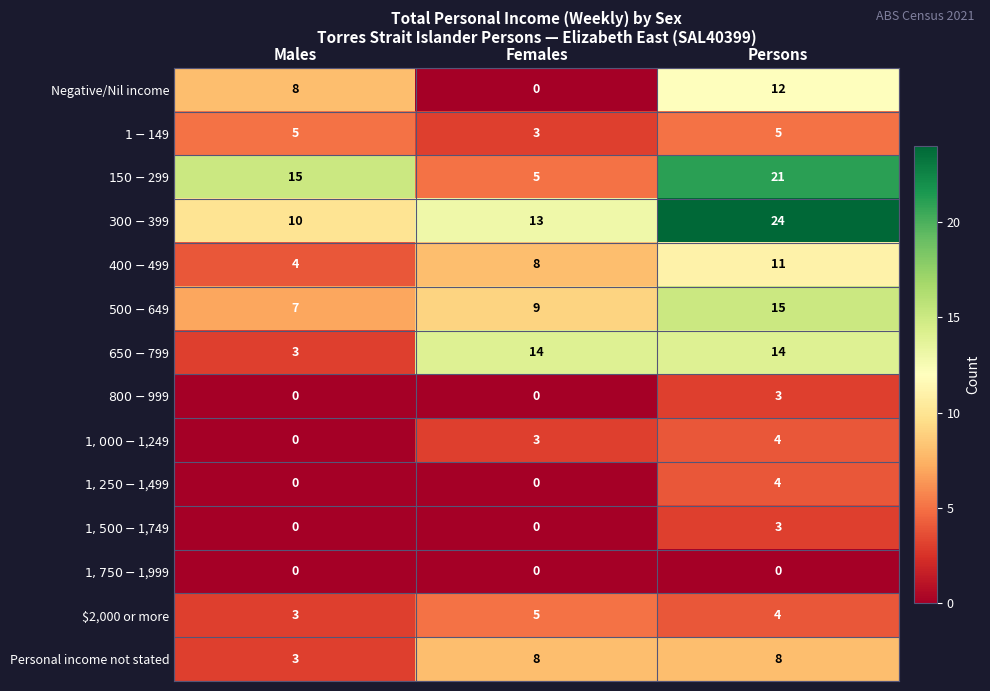

Rank the categories by $2,000 or more value from highest to lowest.

Females, Persons, Males